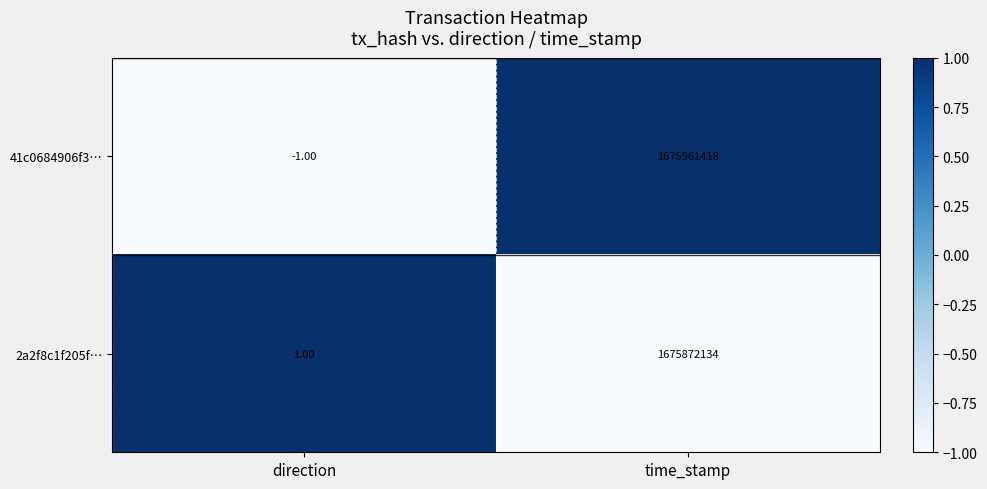

Which category has the highest value in the 2a2f8c1f205f… series?

time_stamp